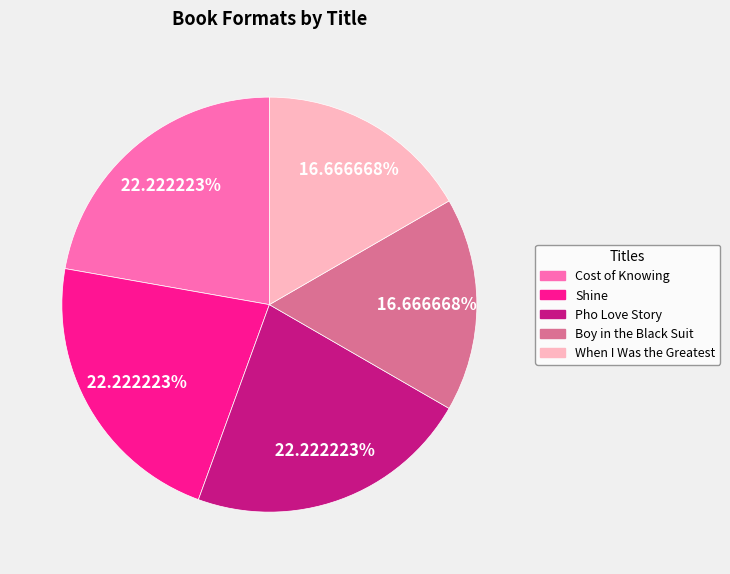

What percentage is the Pho Love Story slice, to the nearest percent?

22%